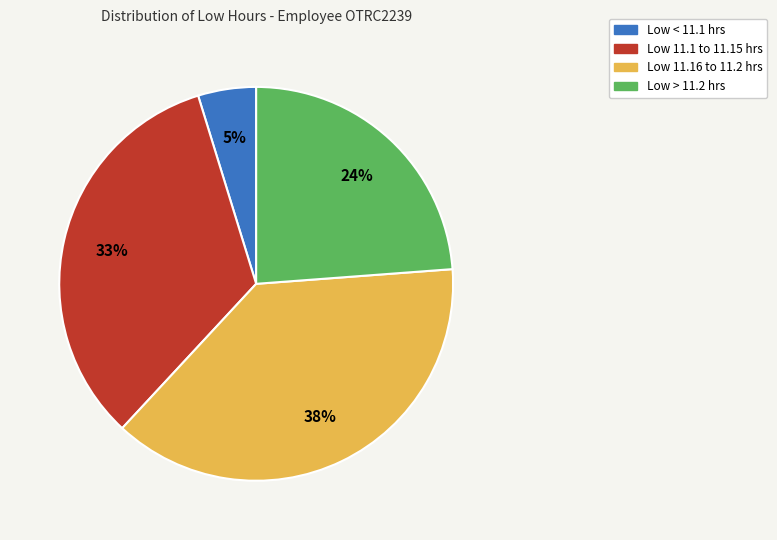

To the nearest percent, what is the average slice percentage?

25%